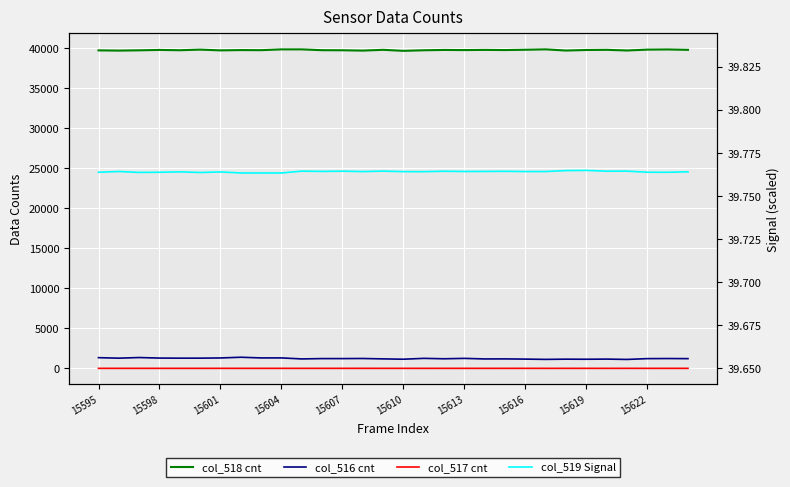

What is the total value across all series at 15619?

65435